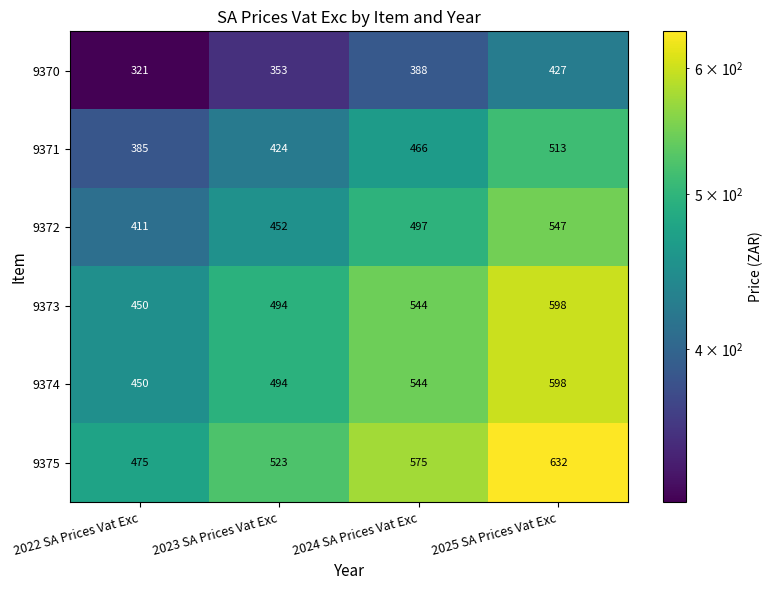

What is the total value across all series at 2022 SA Prices Vat Exc?

2492